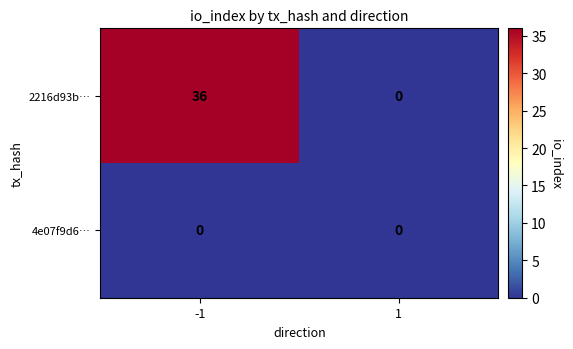

Reading left to right, list all the values displayed in this chart.

2216d93b…: 36	0
4e07f9d6…: 0	0